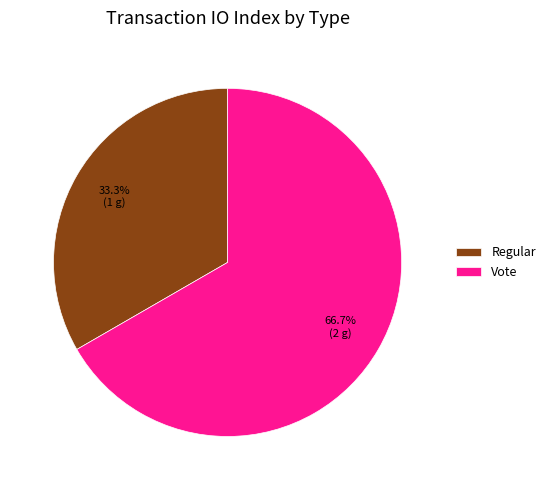

Count the number of slices in the pie.

2